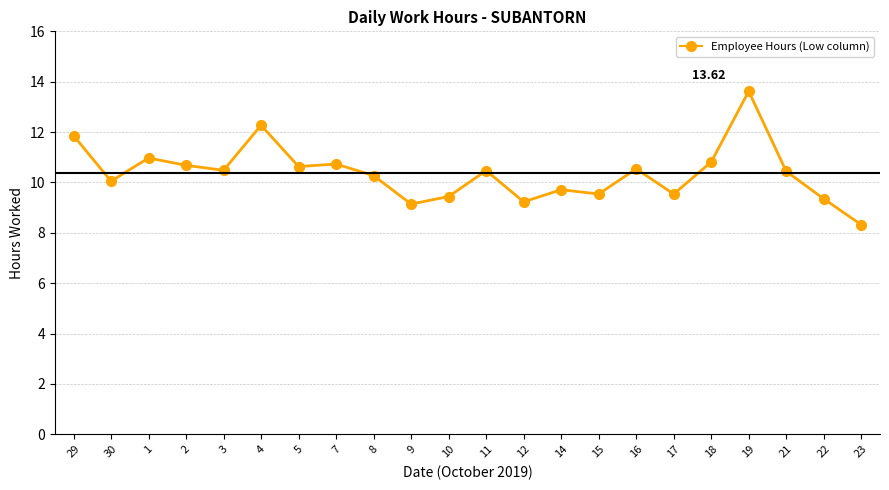

What is the label of the 22nd point from the left?

23